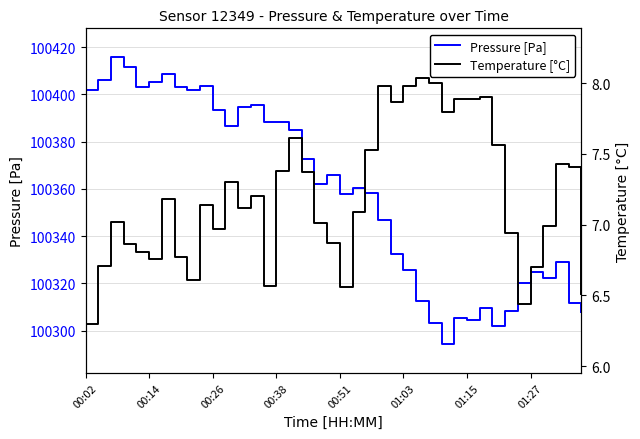

What is the highest value of the Pressure [Pa] series?

100415.8